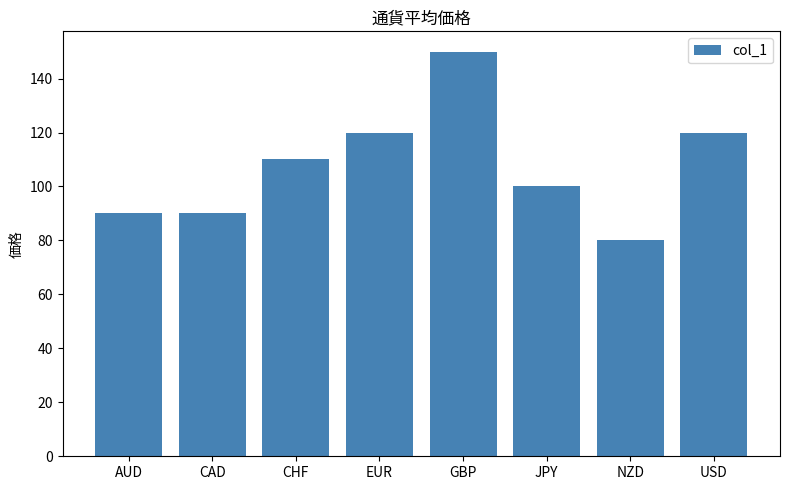

Reading left to right, list all the values displayed in this chart.

90	90	110	120	150	100	80	120